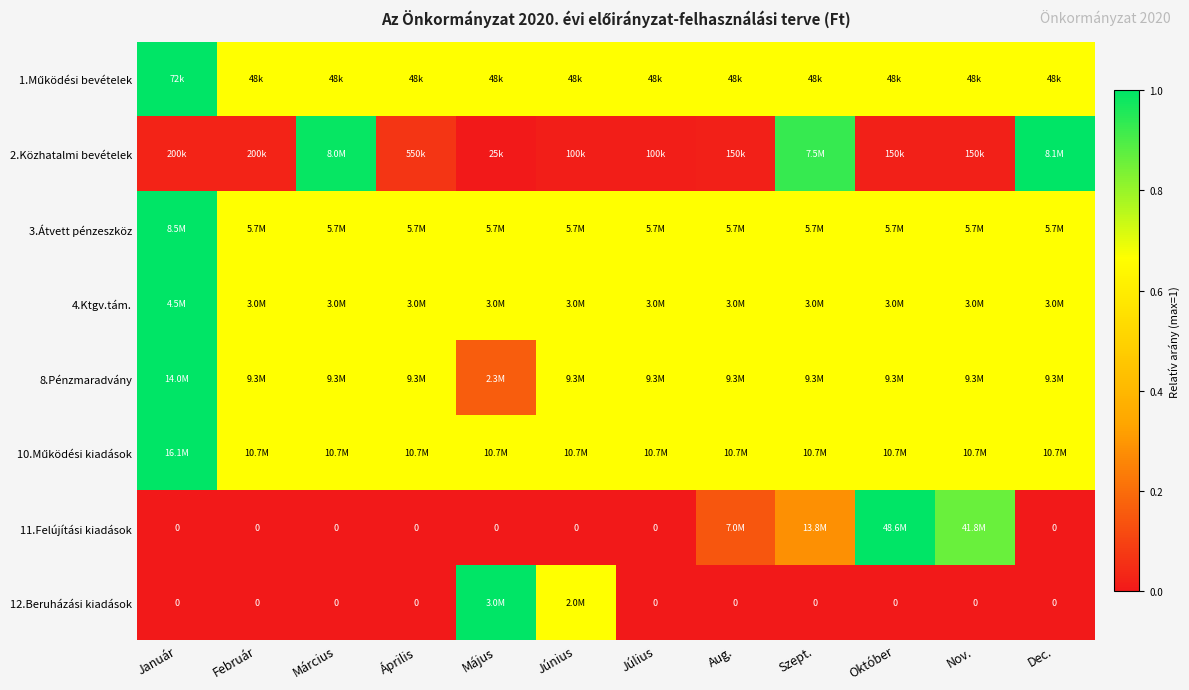

What is the difference between the second highest and minimum values in the 2.Közhatalmi bevételek series?

1.0